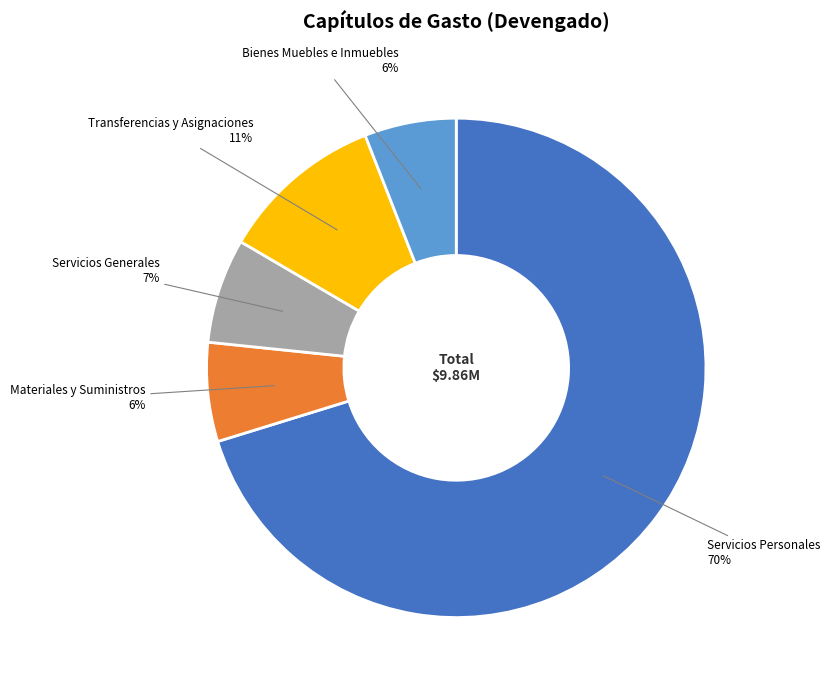

Does any single category account for the majority?

Yes